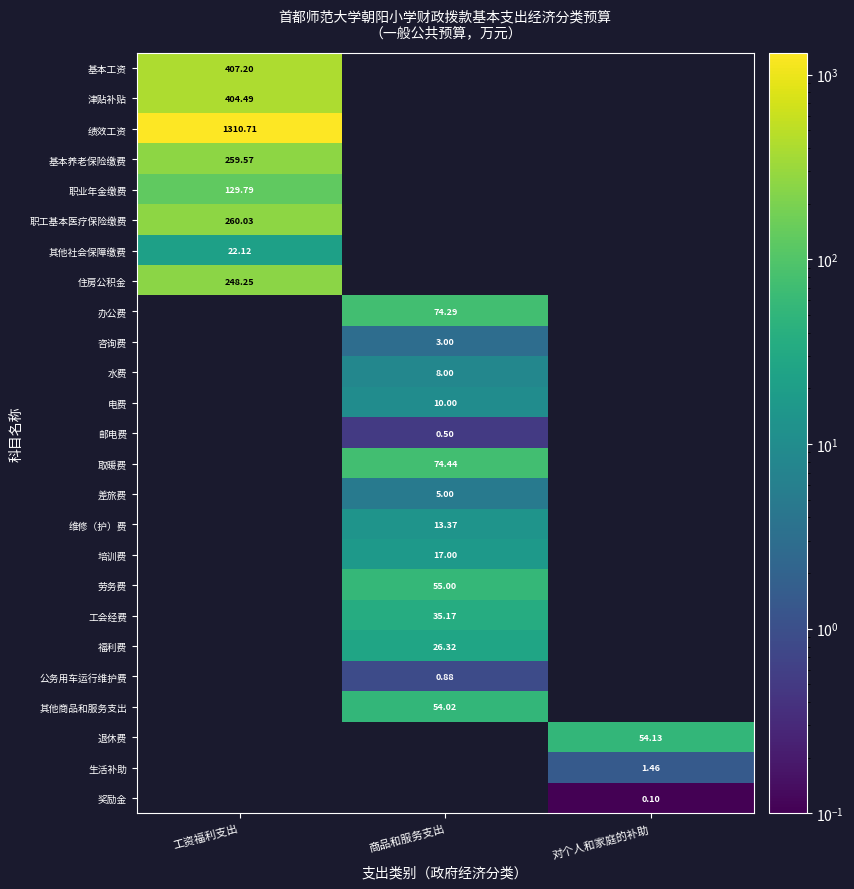

Which series has the largest range (max minus min)?

绩效工资